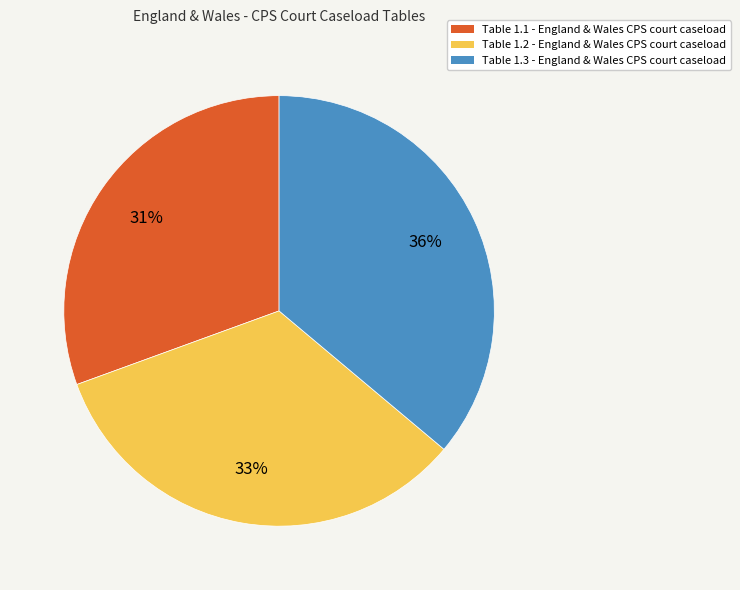

Which slice is the largest?

Table 1.3 - England & Wales CPS court caseload